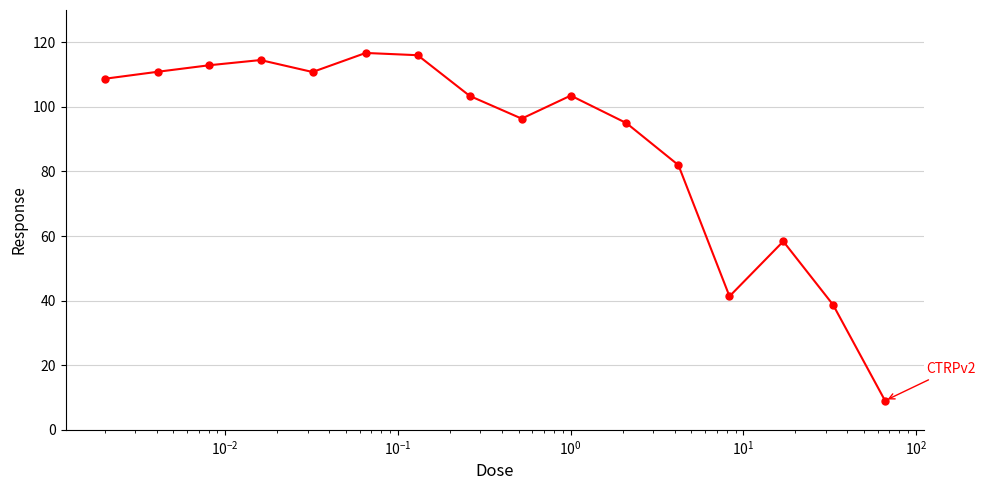

What is the smallest value displayed?

9.0